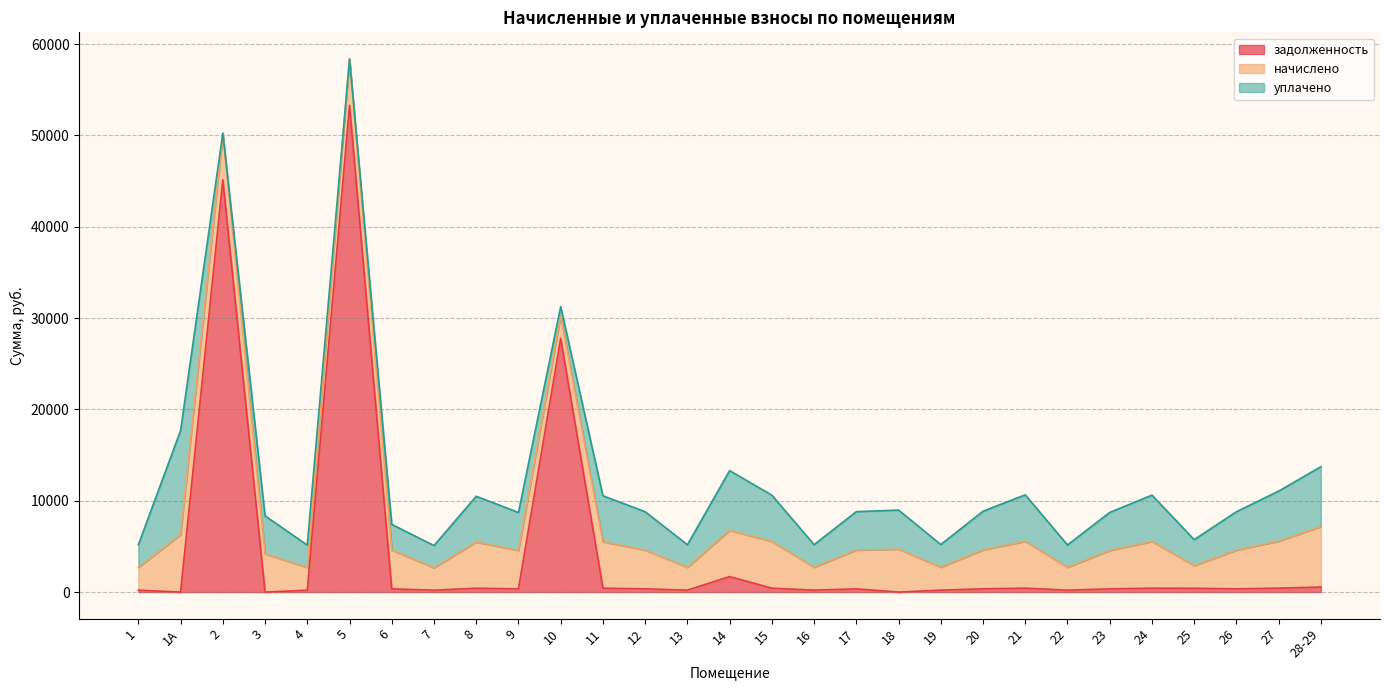

At which category is the sum across all series the highest?

5